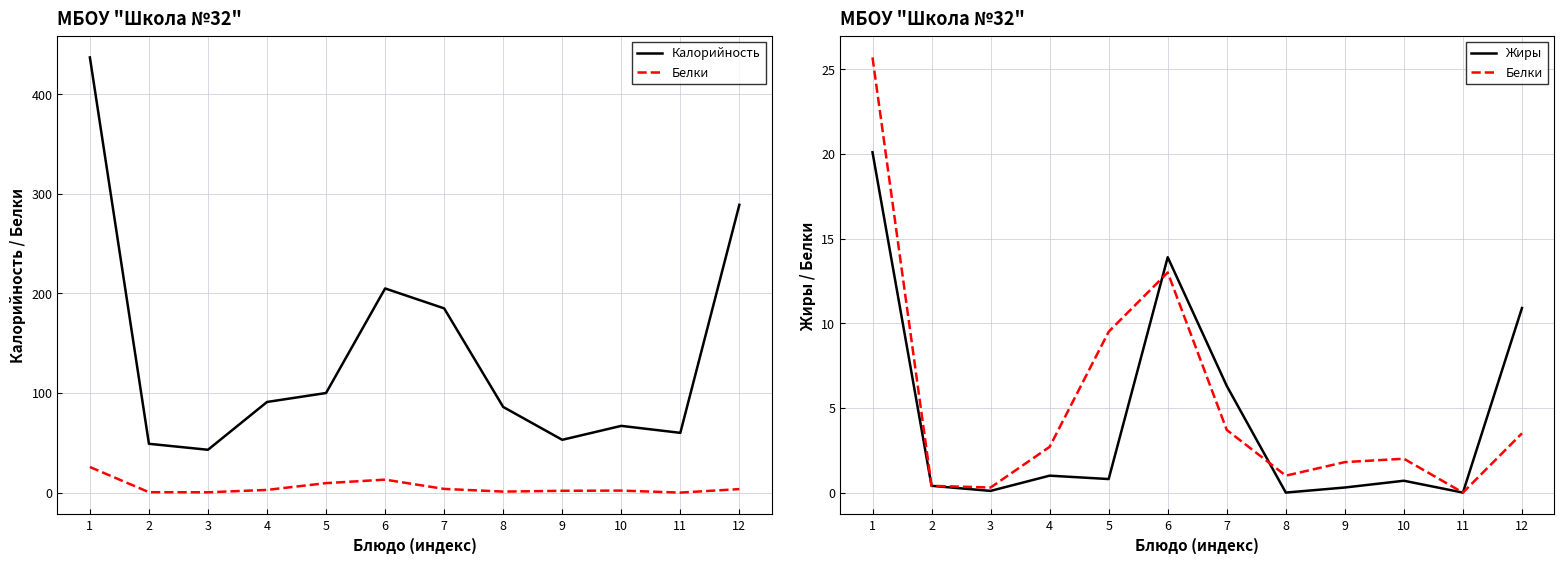

What is the value of the Калорийность point at the 11th from the left?

60.0